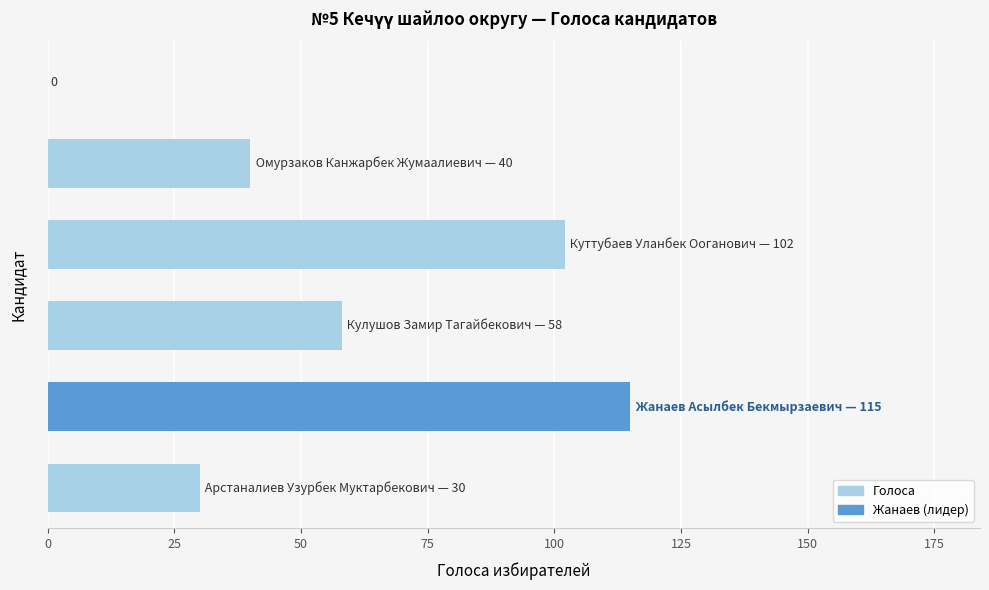

What is the maximum value shown in the chart?

115